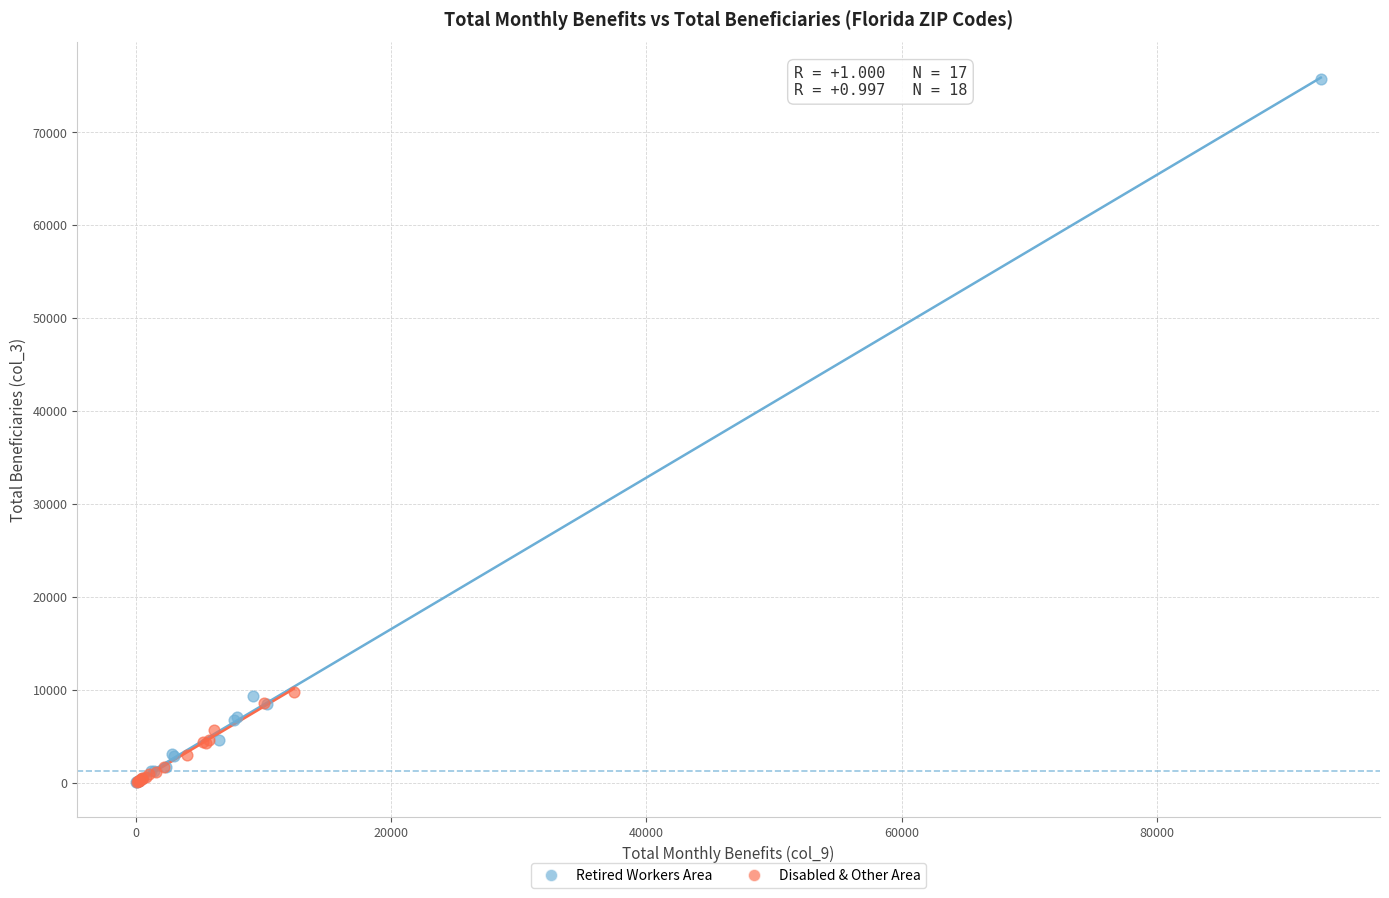

Which series has the largest Y range (max minus min)?

Retired Workers Area